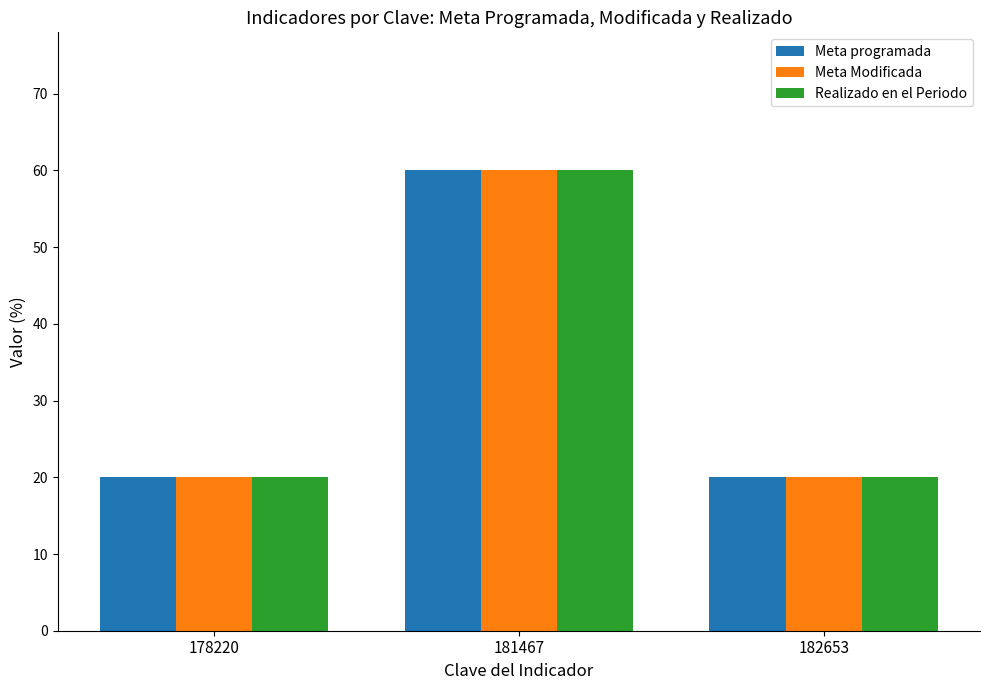

Is it true that Meta programada equals 60 at 181467?

True